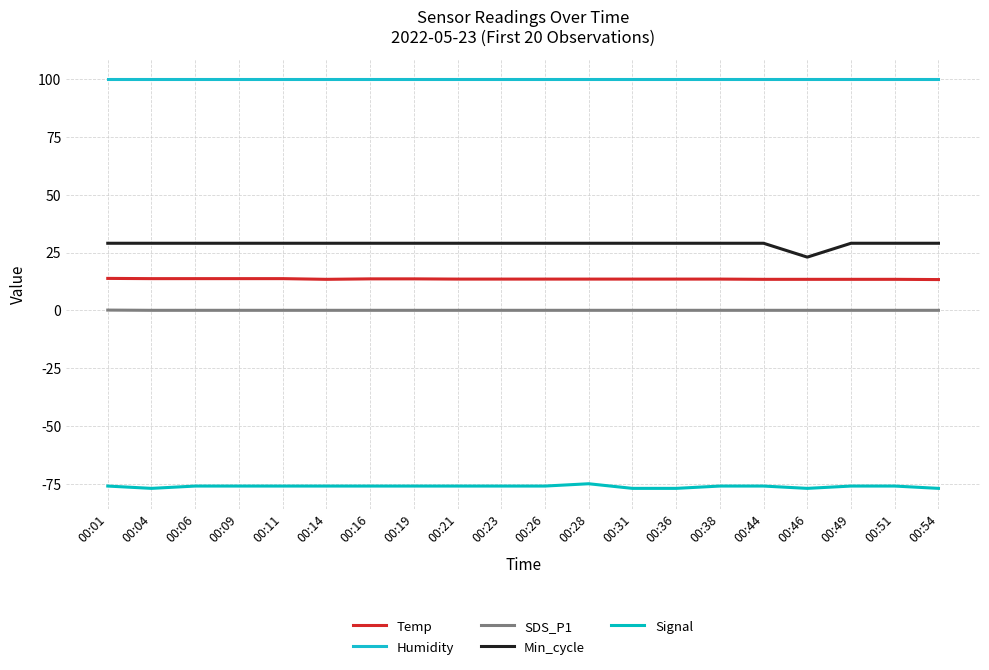

Reading left to right, list all the values displayed in this chart.

Temp: 00:01=13.8	00:04=13.7	00:06=13.7	00:09=13.7	00:11=13.7	00:14=13.4	00:16=13.6	00:19=13.6	00:21=13.5	00:23=13.5	00:26=13.5	00:28=13.5	00:31=13.5	00:36=13.5	00:38=13.5	00:44=13.4	00:46=13.4	00:49=13.4	00:51=13.4	00:54=13.3
Humidity: 00:01=99.9	00:04=99.9	00:06=99.9	00:09=99.9	00:11=99.9	00:14=99.9	00:16=99.9	00:19=99.9	00:21=99.9	00:23=99.9	00:26=99.9	00:28=99.9	00:31=99.9	00:36=99.9	00:38=99.9	00:44=99.9	00:46=99.9	00:49=99.9	00:51=99.9	00:54=99.9
SDS_P1: 00:01=0.1	00:04=0.0	00:06=0.0	00:09=0.0	00:11=0.0	00:14=0.0	00:16=0.0	00:19=0.0	00:21=0.0	00:23=0.0	00:26=0.0	00:28=0.0	00:31=0.0	00:36=0.0	00:38=0.0	00:44=0.0	00:46=0.0	00:49=0.0	00:51=0.0	00:54=0.0
Min_cycle: 00:01=29.0	00:04=29.0	00:06=29.0	00:09=29.0	00:11=29.0	00:14=29.0	00:16=29.0	00:19=29.0	00:21=29.0	00:23=29.0	00:26=29.0	00:28=29.0	00:31=29.0	00:36=29.0	00:38=29.0	00:44=29.0	00:46=23.0	00:49=29.0	00:51=29.0	00:54=29.0
Signal: 00:01=-76.0	00:04=-77.0	00:06=-76.0	00:09=-76.0	00:11=-76.0	00:14=-76.0	00:16=-76.0	00:19=-76.0	00:21=-76.0	00:23=-76.0	00:26=-76.0	00:28=-75.0	00:31=-77.0	00:36=-77.0	00:38=-76.0	00:44=-76.0	00:46=-77.0	00:49=-76.0	00:51=-76.0	00:54=-77.0